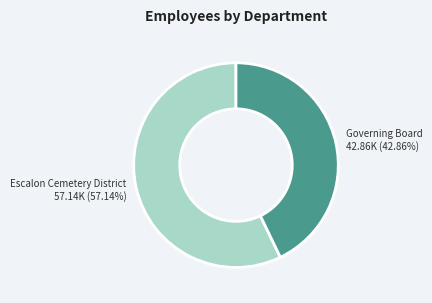

Which has a higher value, Escalon Cemetery District or Governing Board?

Escalon Cemetery District